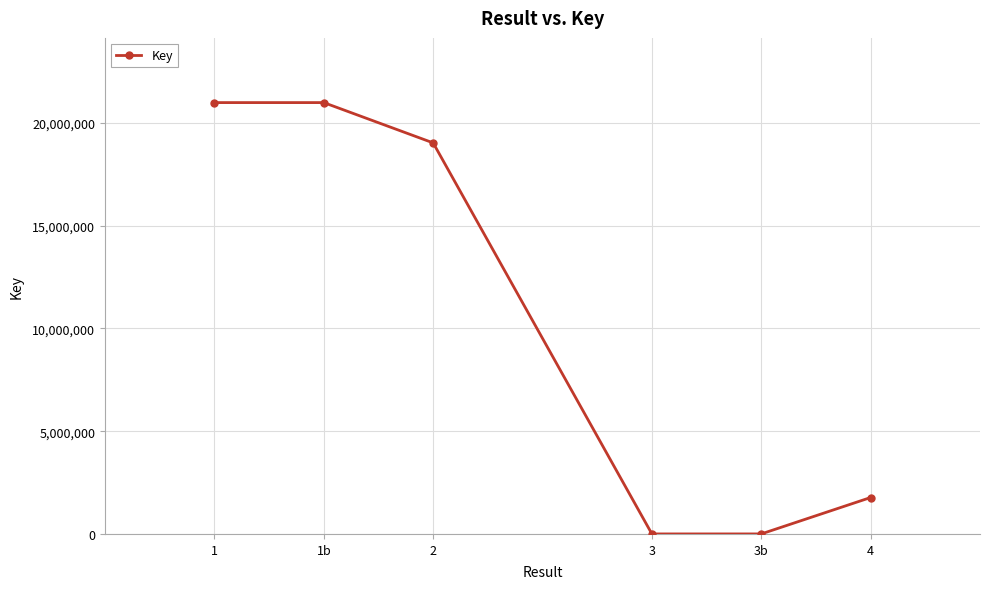

What is the label of the 6th point from the left?

4